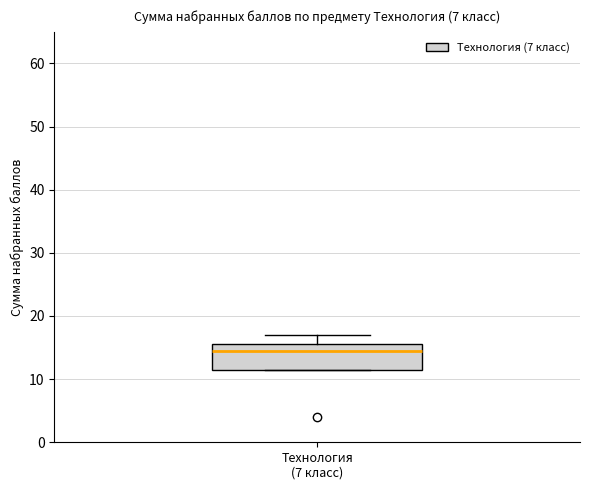

Read this box plot against the y-axis: the position of the median line, the range covered by the box, and the ends of both whiskers. The values are not printed on the chart, so give them approximately, as read against the axis.

median 15, box 12 to 16, whiskers 12 to 17